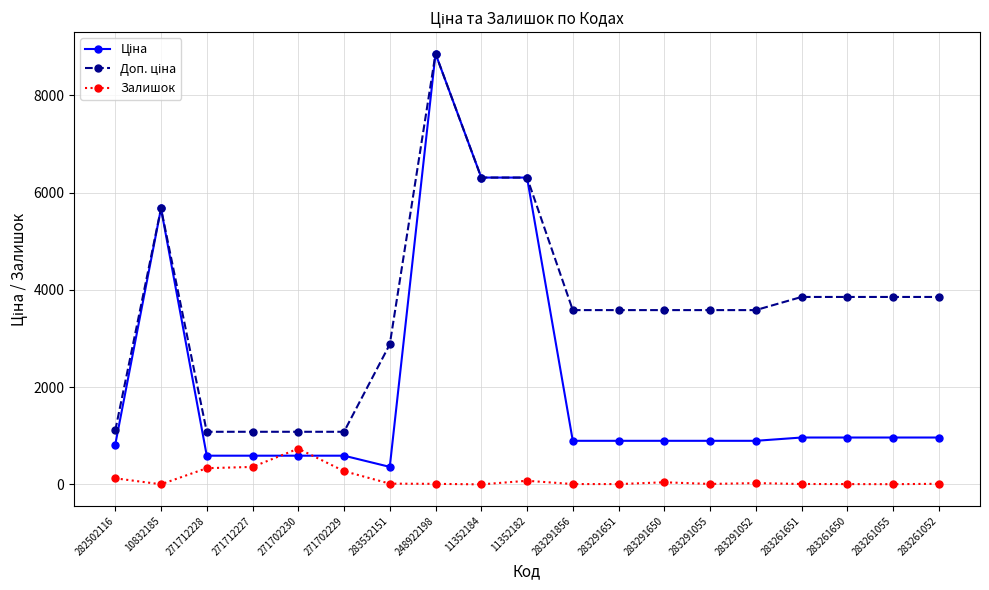

At which category is the sum across all series the highest?

248922198